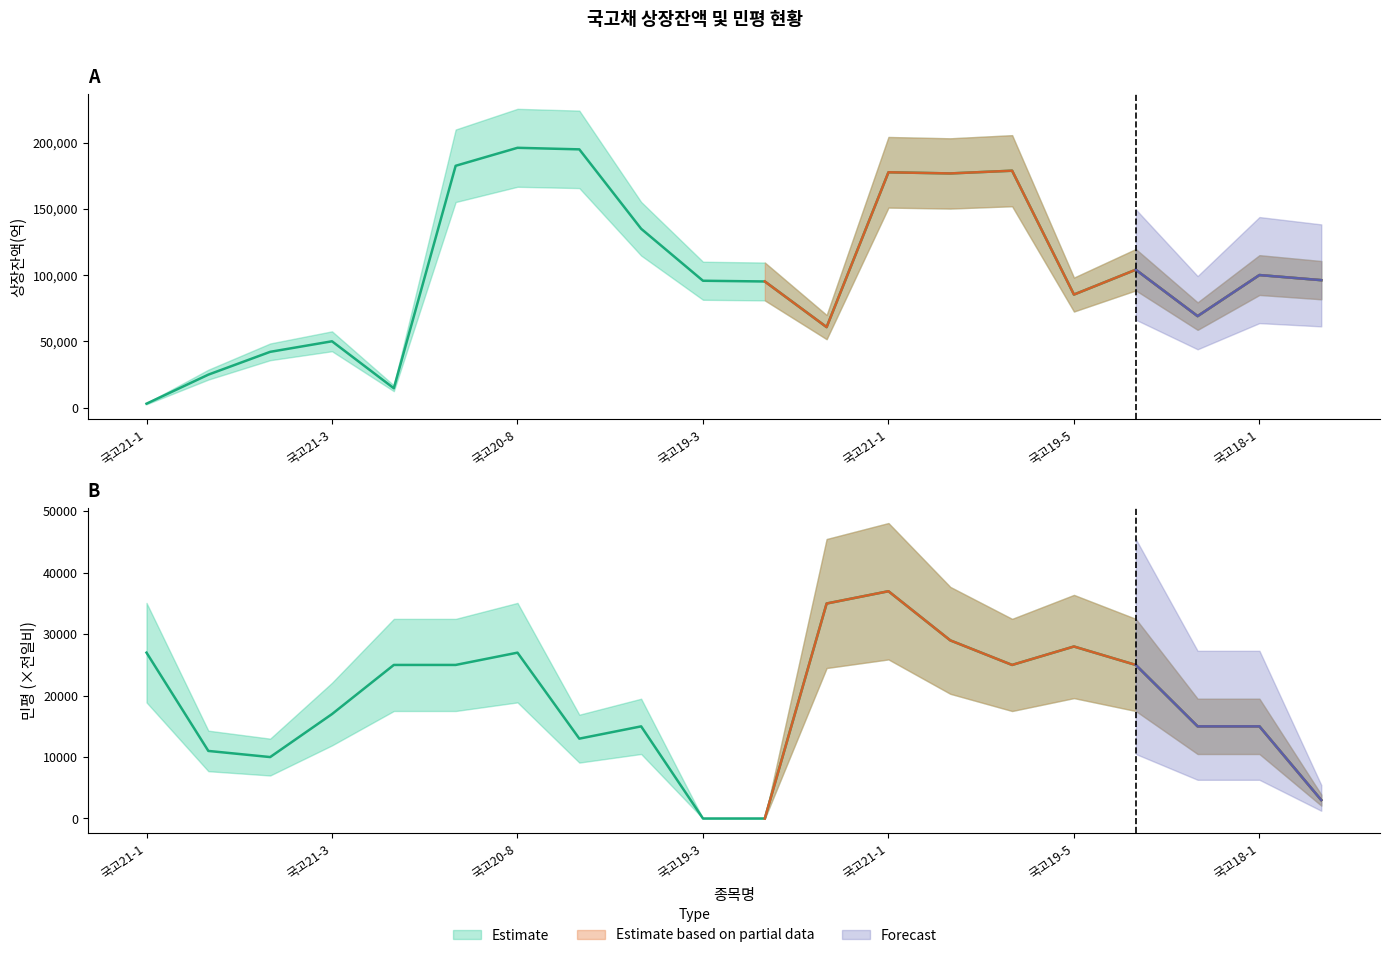

True or false: 상장잔액 and 전일비 cross at least once.

True